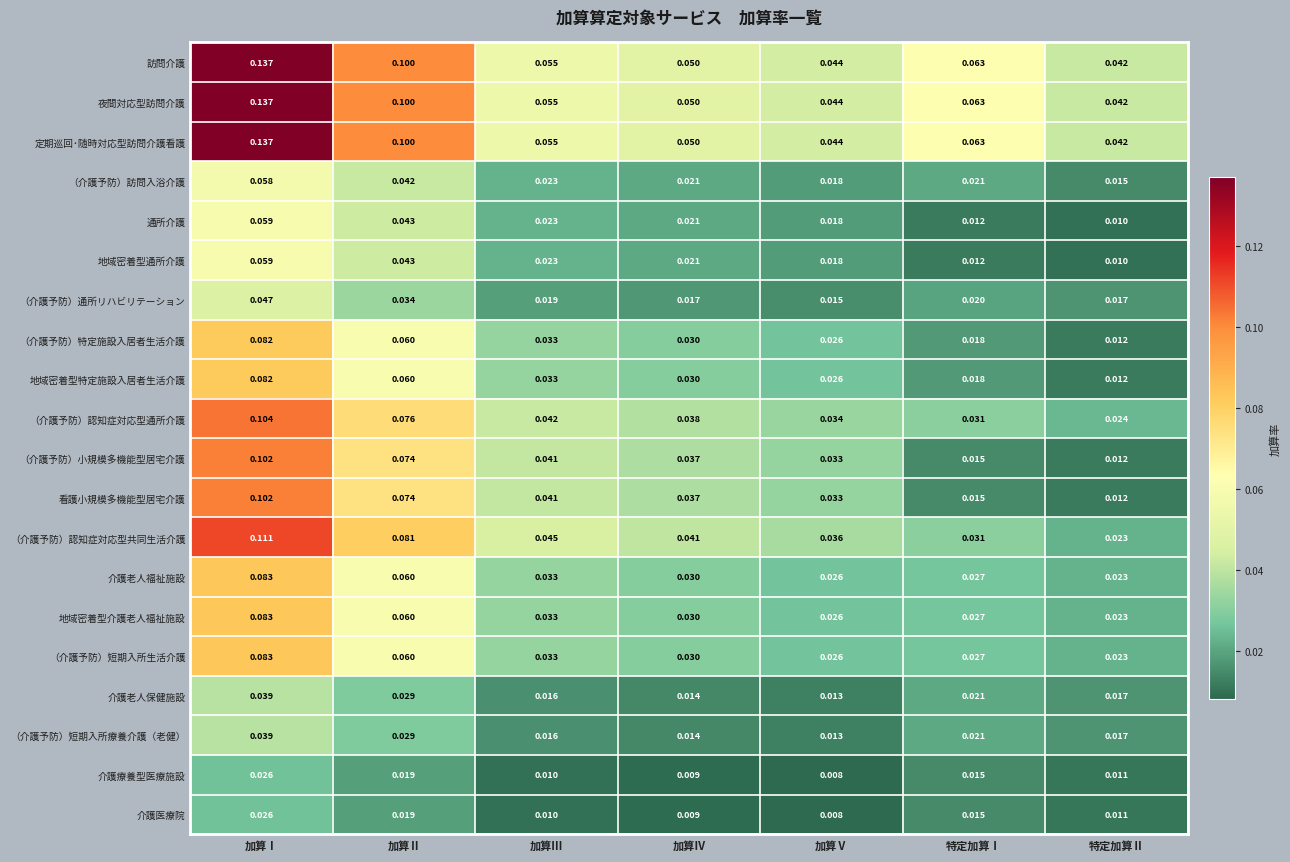

Count the number of data series in this chart.

20